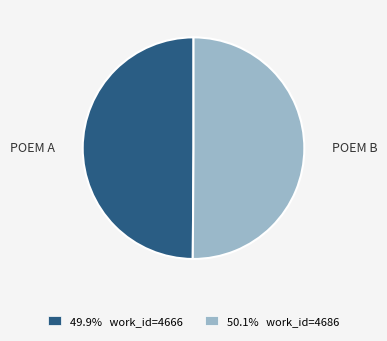

How many slices are in this pie chart?

2